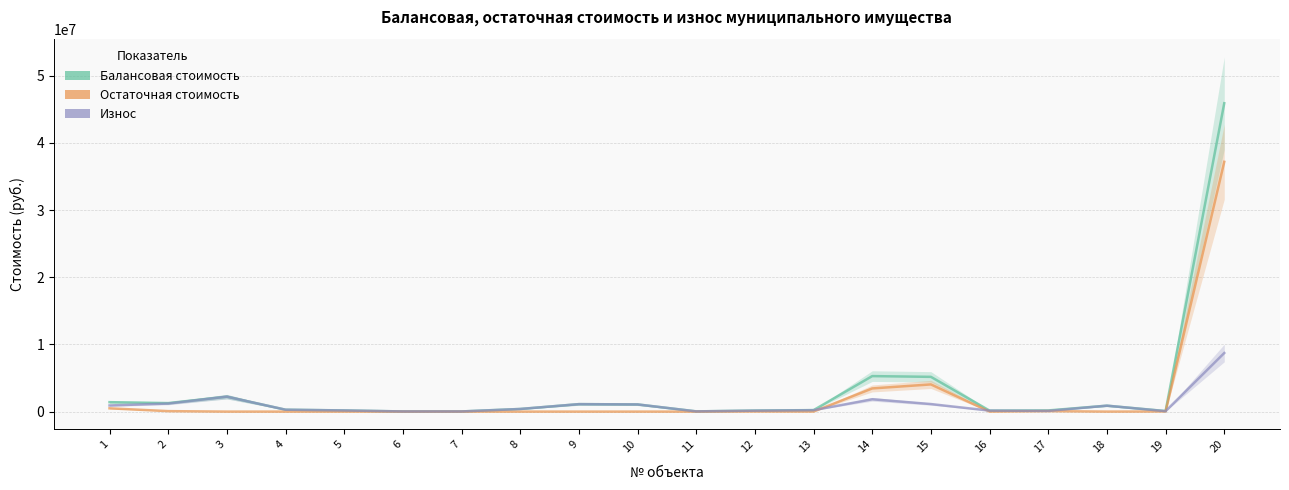

What is the greatest value displayed?

45896875.0